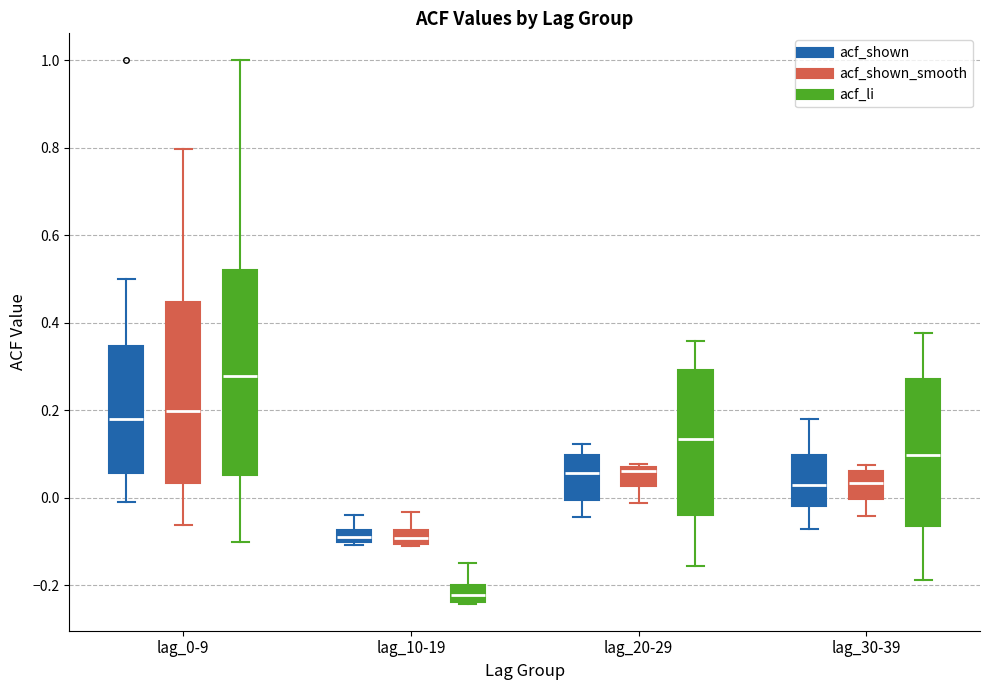

Where is the lower edge of the box for lag_10-19 (acf_li) on the y-axis? The values are not printed on the chart, so give them approximately, as read against the axis.

-0.24